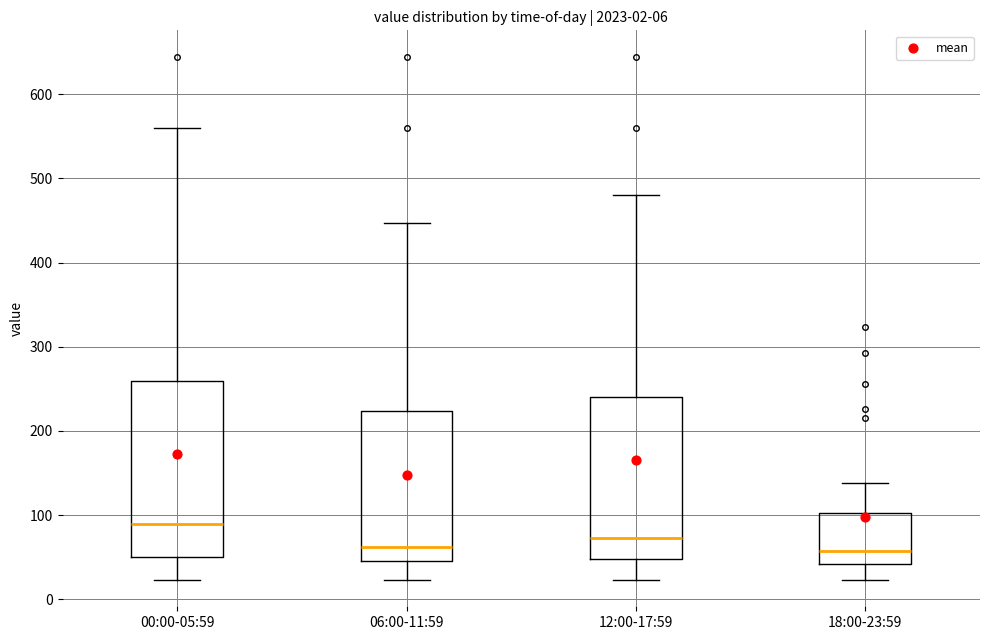

Which box is the tallest, from its lower edge to its upper edge?

00:00-05:59